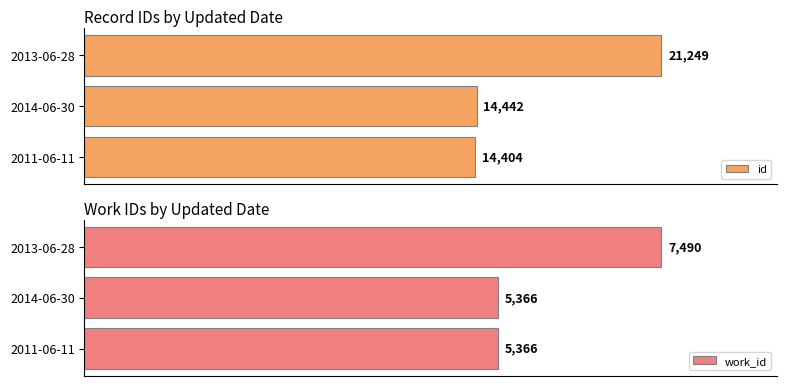

List the labels in order of id value, largest first.

2013-06-28, 2014-06-30, 2011-06-11